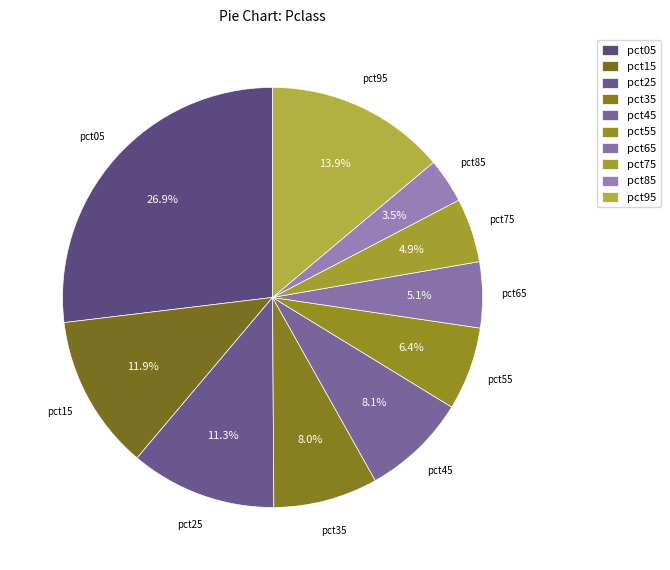

True or false: pct05 accounts for 27% of the total.

True